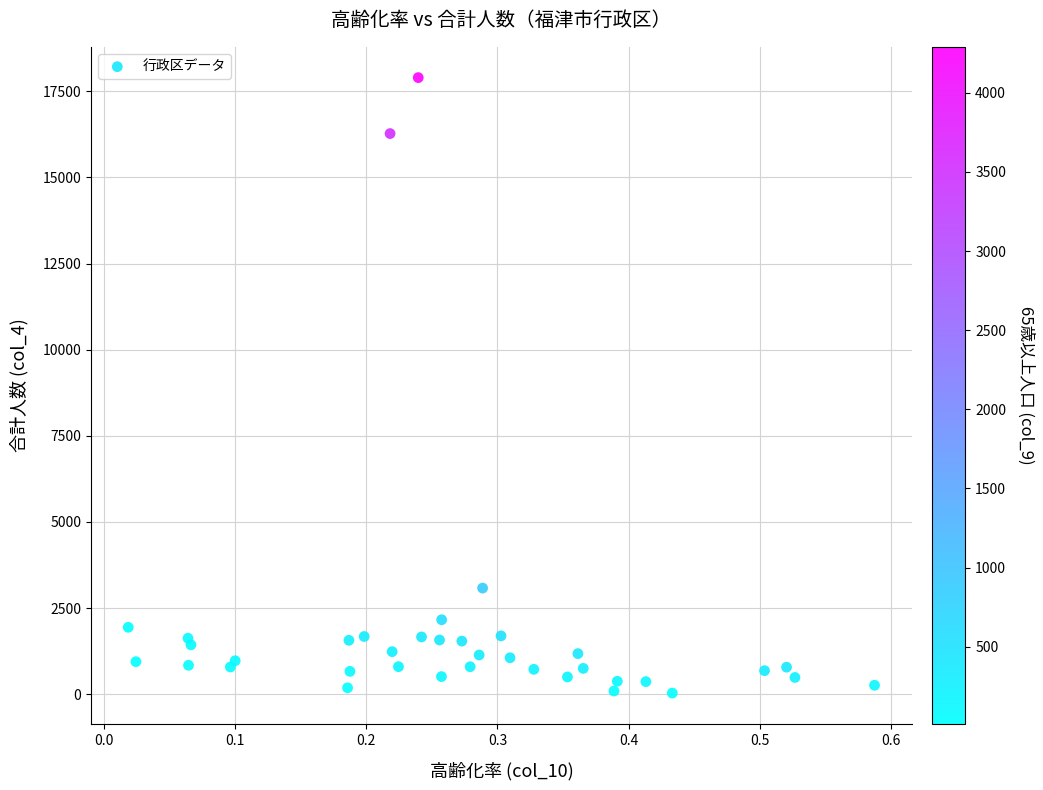

What Y value in the scatter plot is closest to 8965?

3079